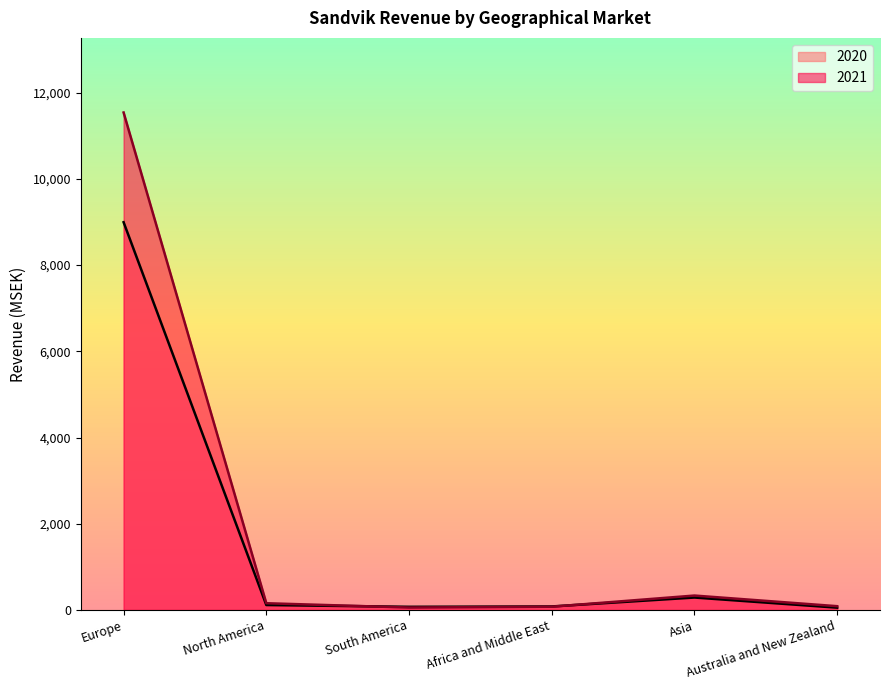

Which series changed the most between Europe and South America?

2021